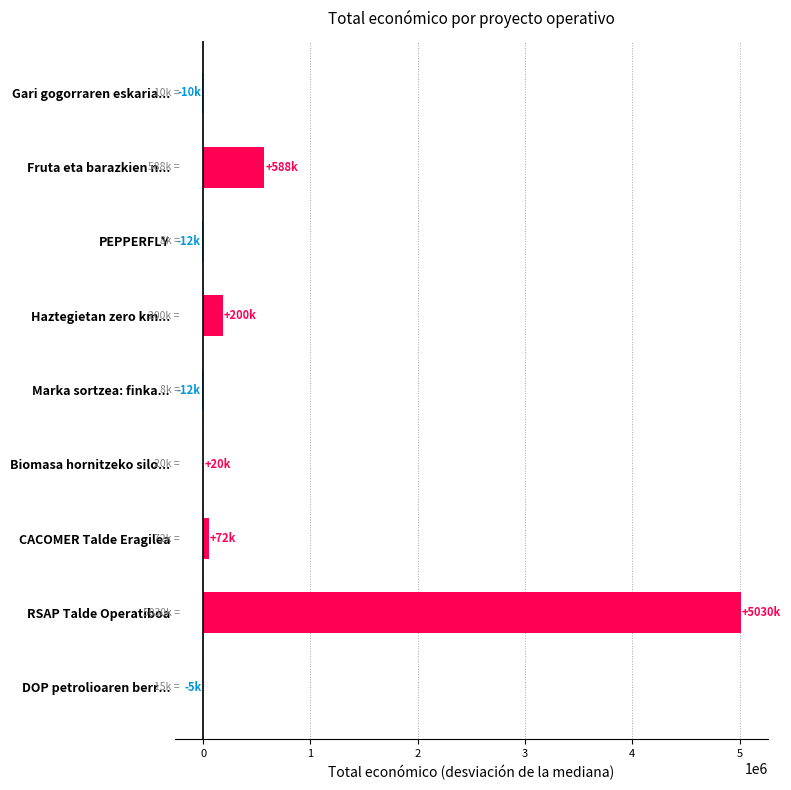

The chart shows a value of 1989987 at Biomasa hornitzeko silo.... True or false?

False